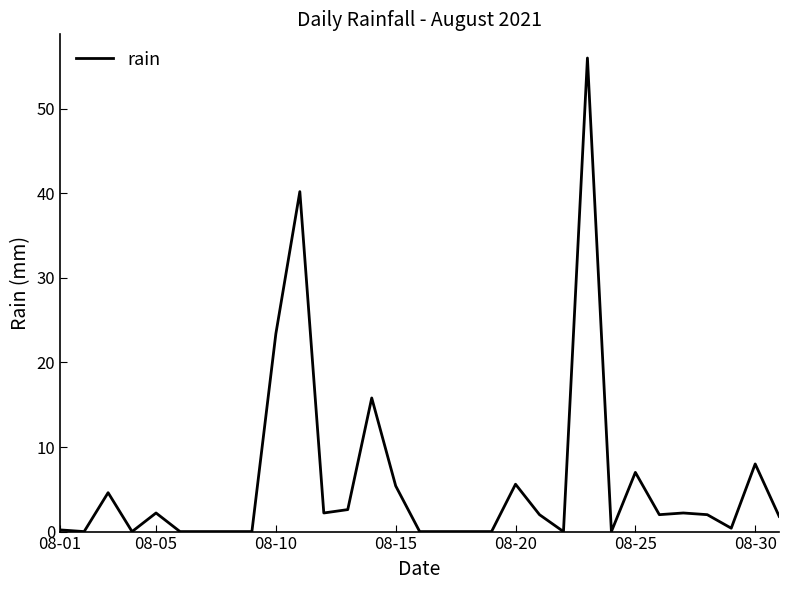

What is the greatest value displayed?

56.0